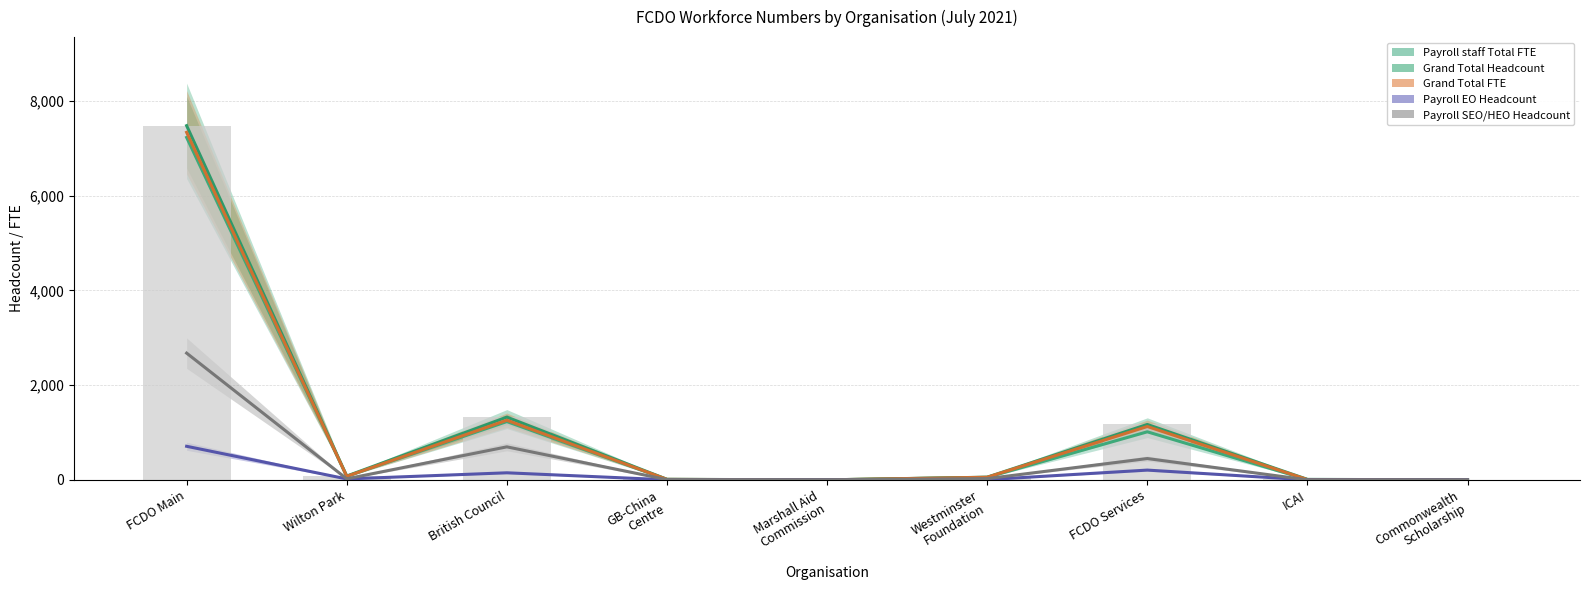

What is the spread (max minus min) of values at FCDO Main?

6773